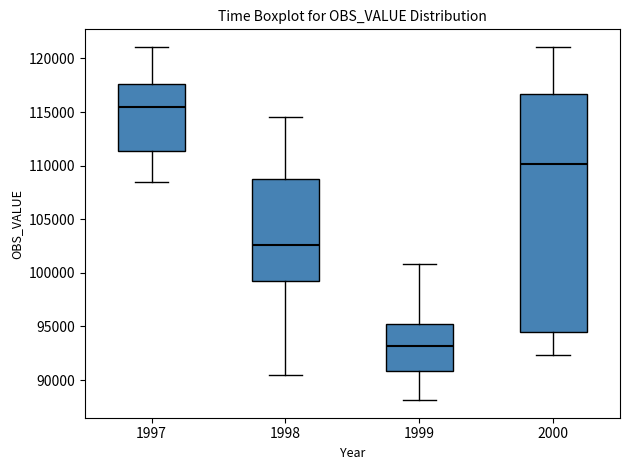

Where does the median line of the box at x = 1999 sit on the y-axis? The values are not printed on the chart, so give them approximately, as read against the axis.

93000